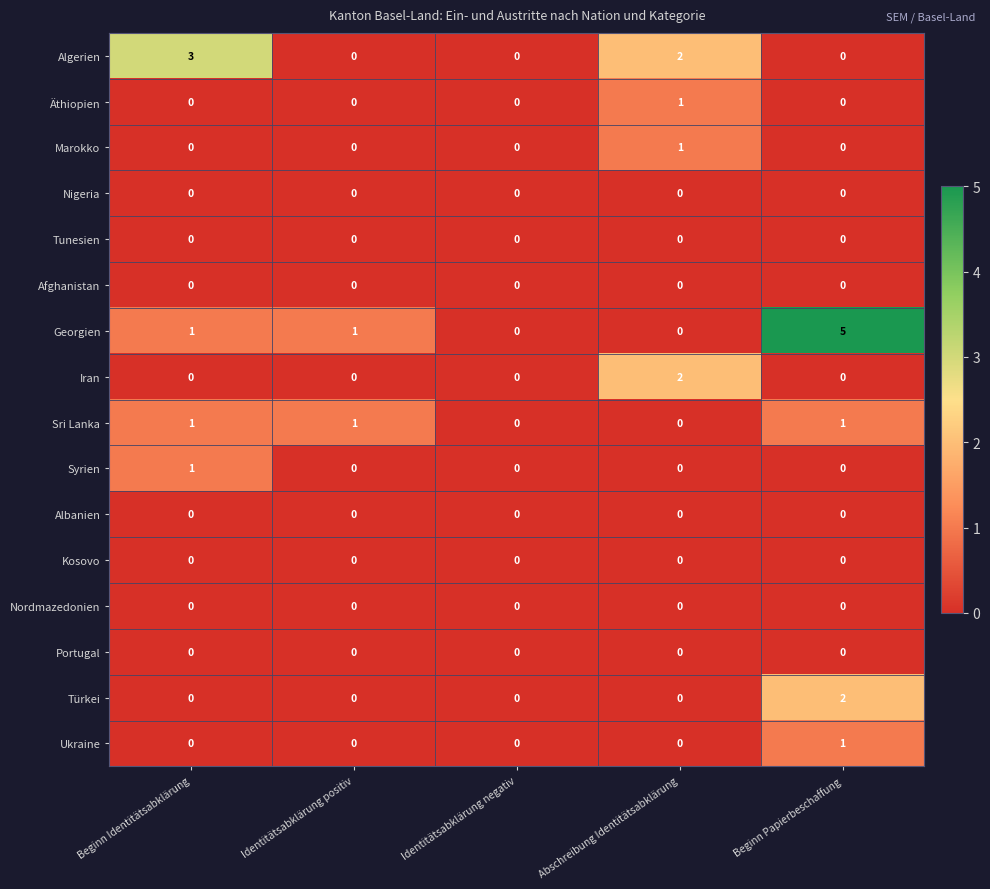

True or false: Georgien has a value of -3 at Identitätsabklärung negativ.

False